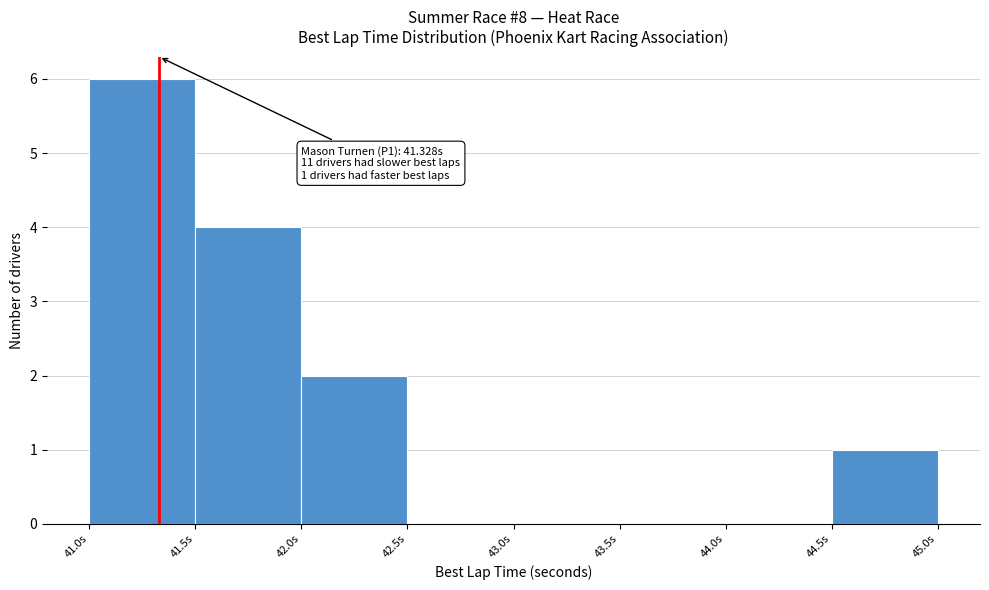

Which range on the x-axis has the tallest bar?

41.0 to 41.5